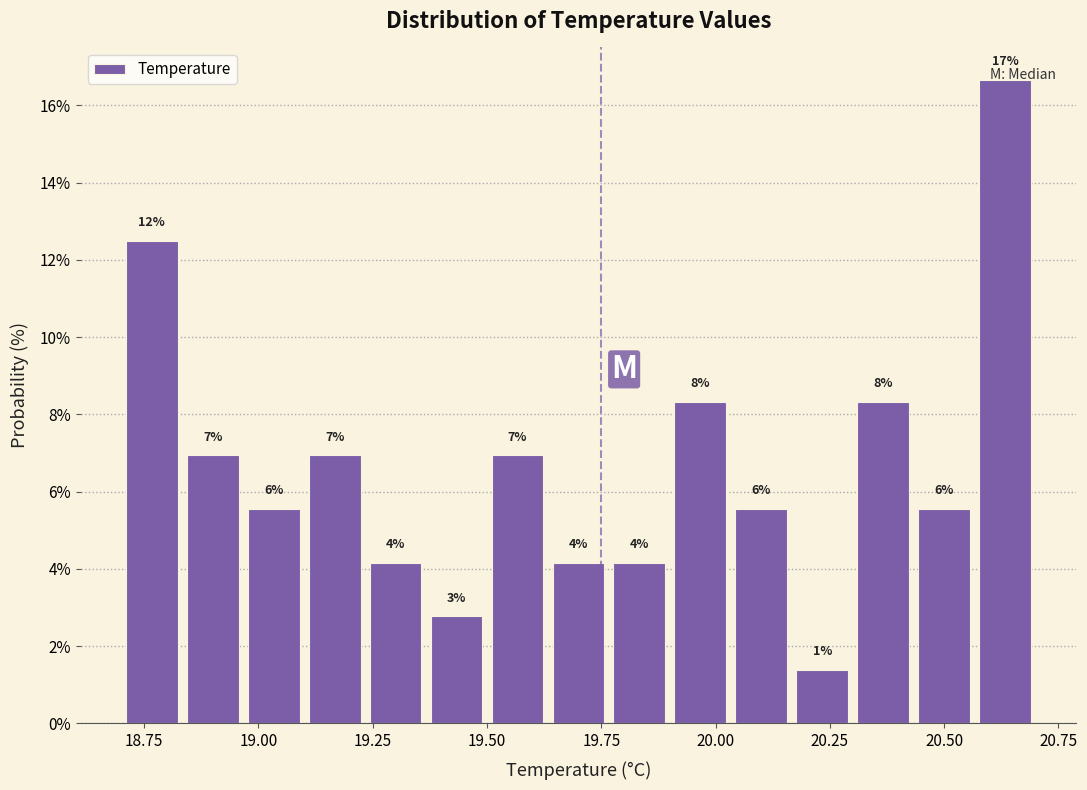

Read against the x-axis, roughly where is the centre of the tallest bar?

20.65